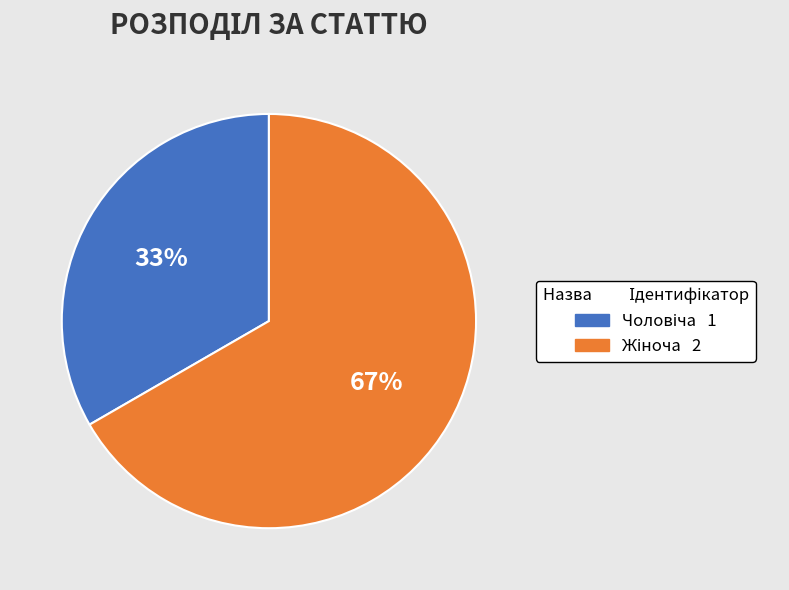

To the nearest percent, what is the average slice percentage?

50%